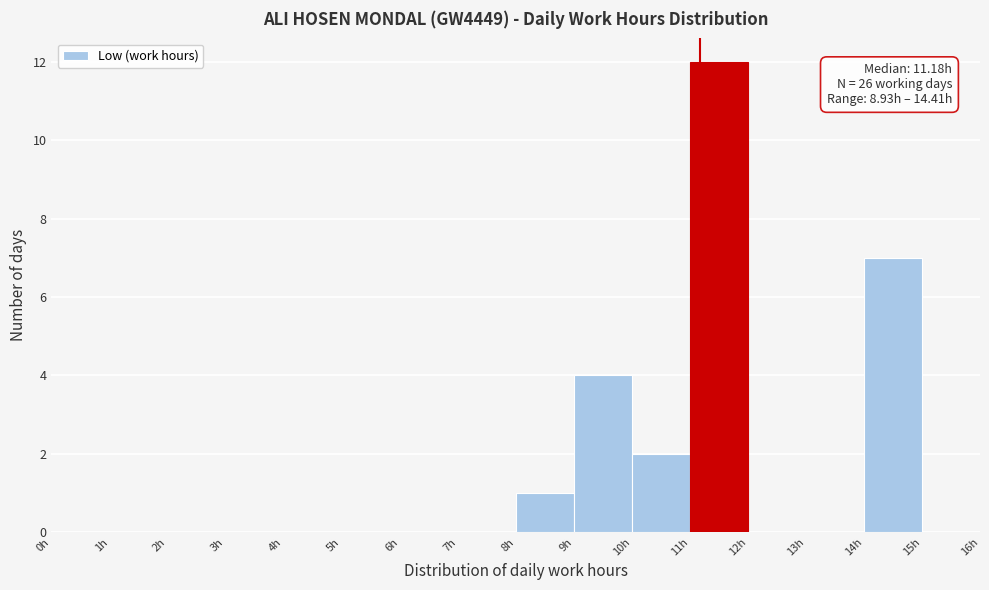

Over which range of the x-axis is the bar tallest?

11 to 12